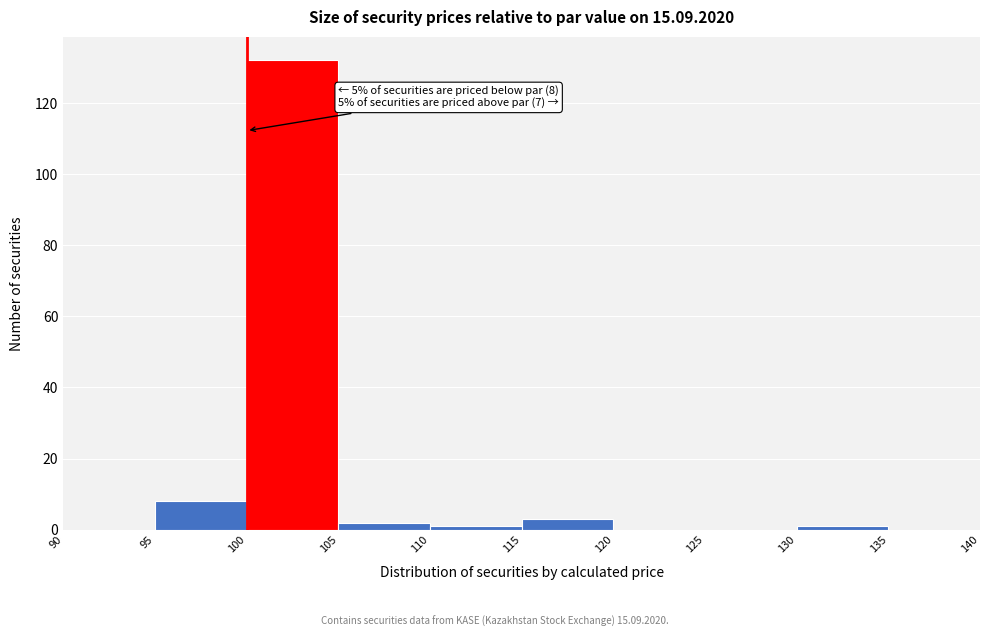

Which range on the x-axis has the tallest bar?

100 to 105